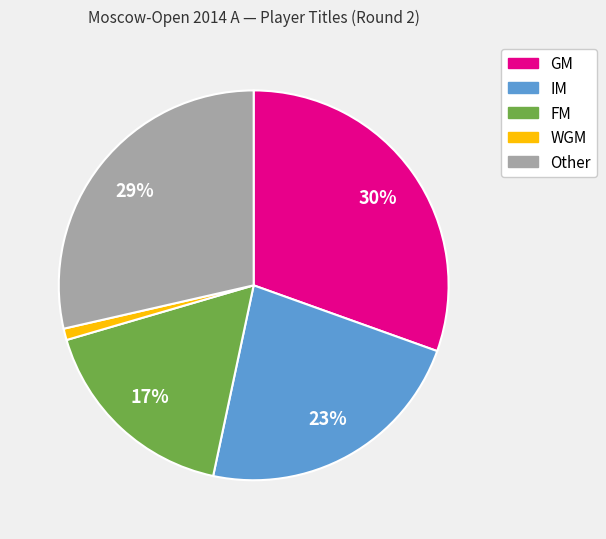

Which category has the smallest portion of the pie?

WGM